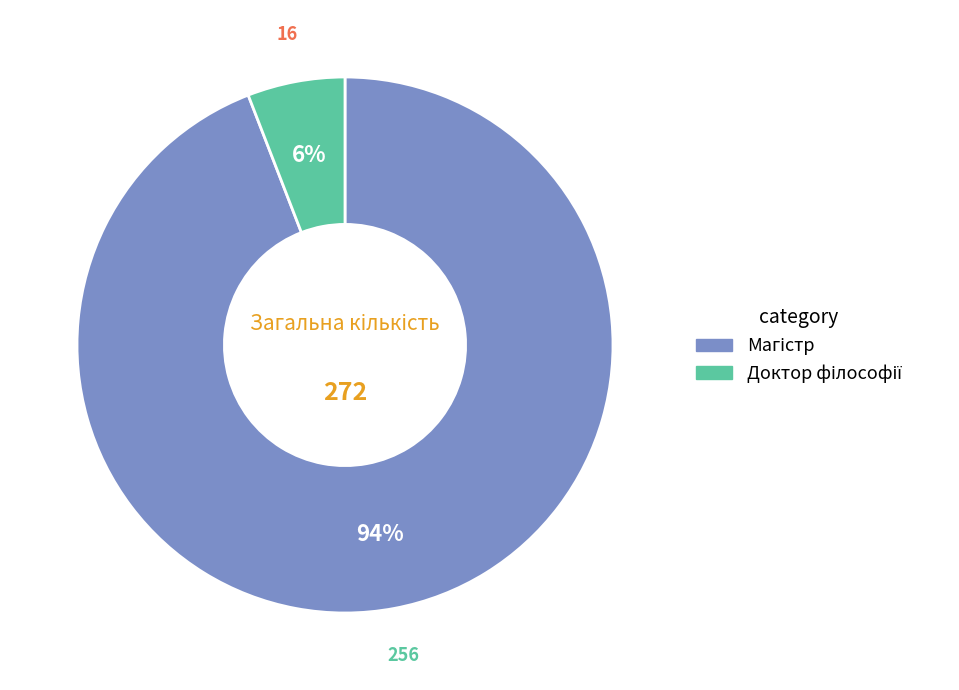

How many segments does this pie chart have?

2